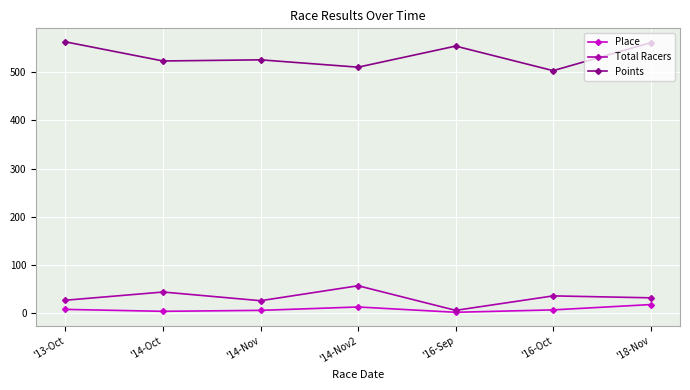

What is the difference between the maximum and second lowest values in the Points series?

52.5